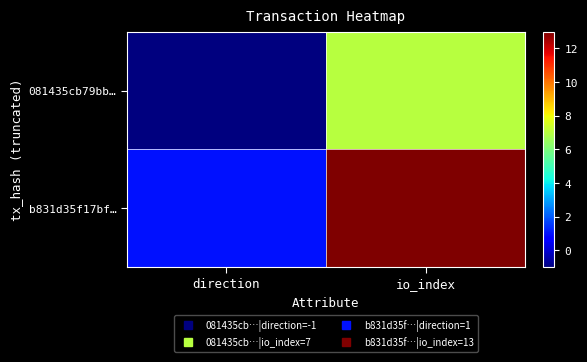

Which series has the largest range (max minus min)?

b831d35f17bf…